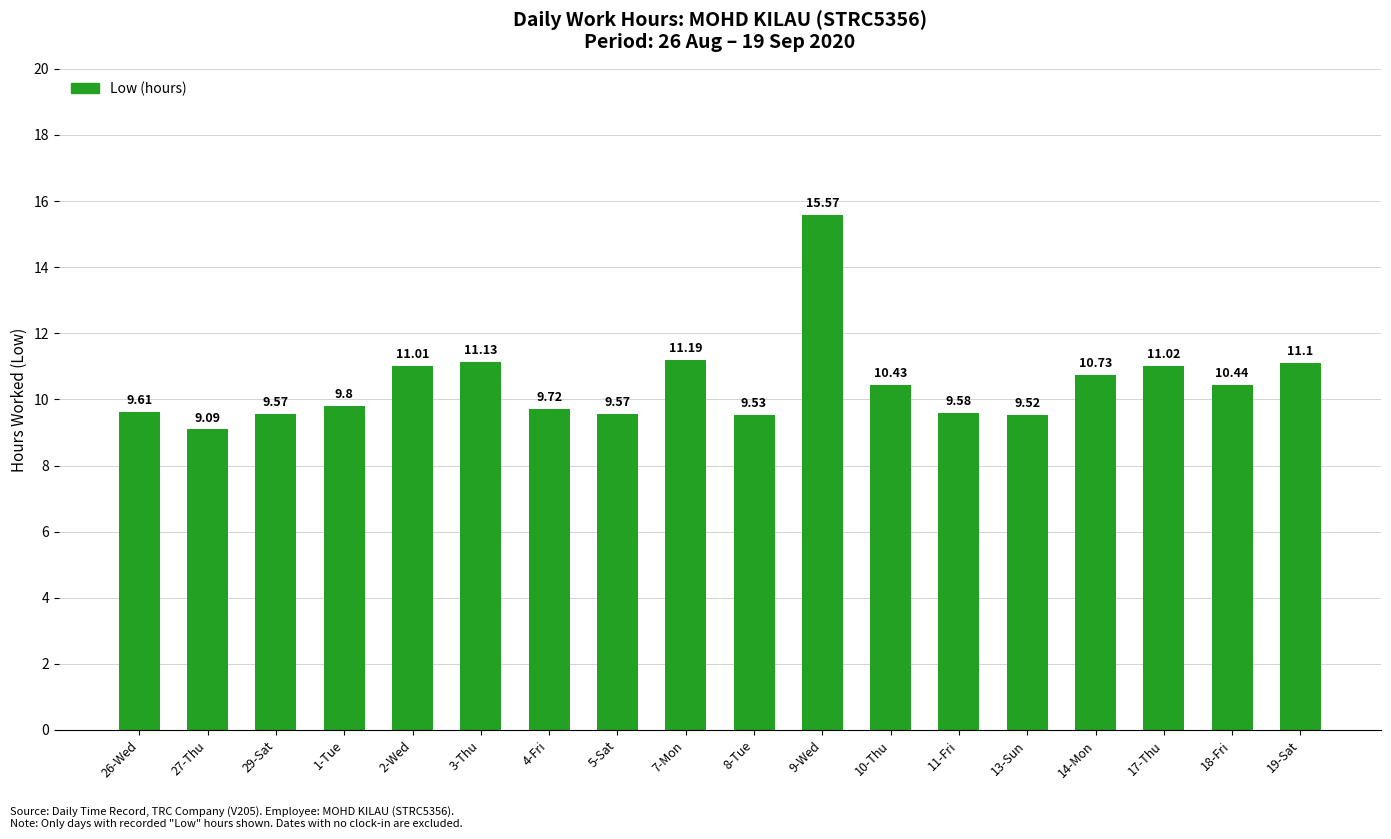

What is the average value?

10.5